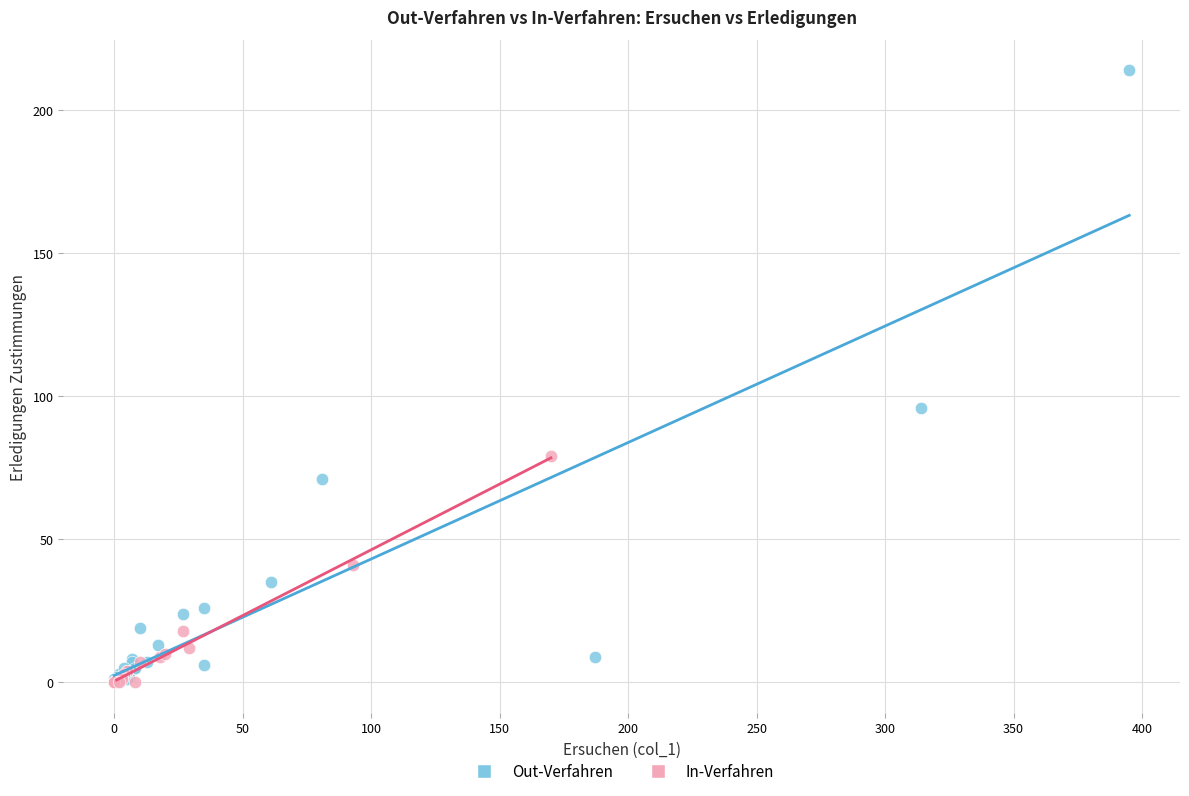

Which series reaches the maximum Y coordinate?

Out-Verfahren